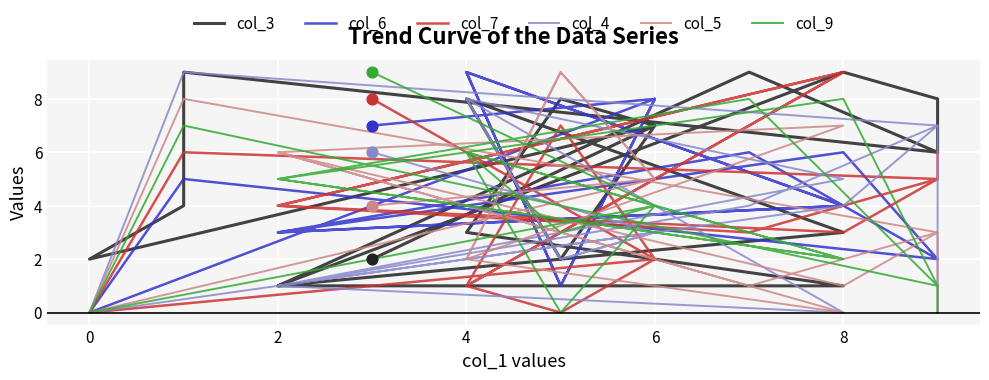

What are all the series names shown in the legend?

col_3, col_6, col_7, col_4, col_5, col_9